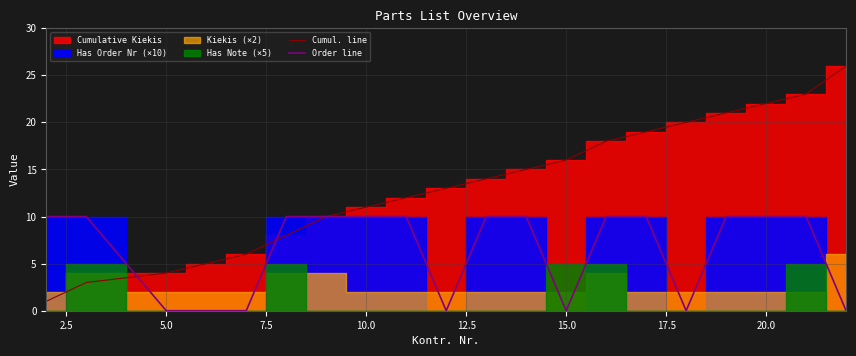

The value of Cumul. line at 15.0 is 16. True or false?

True